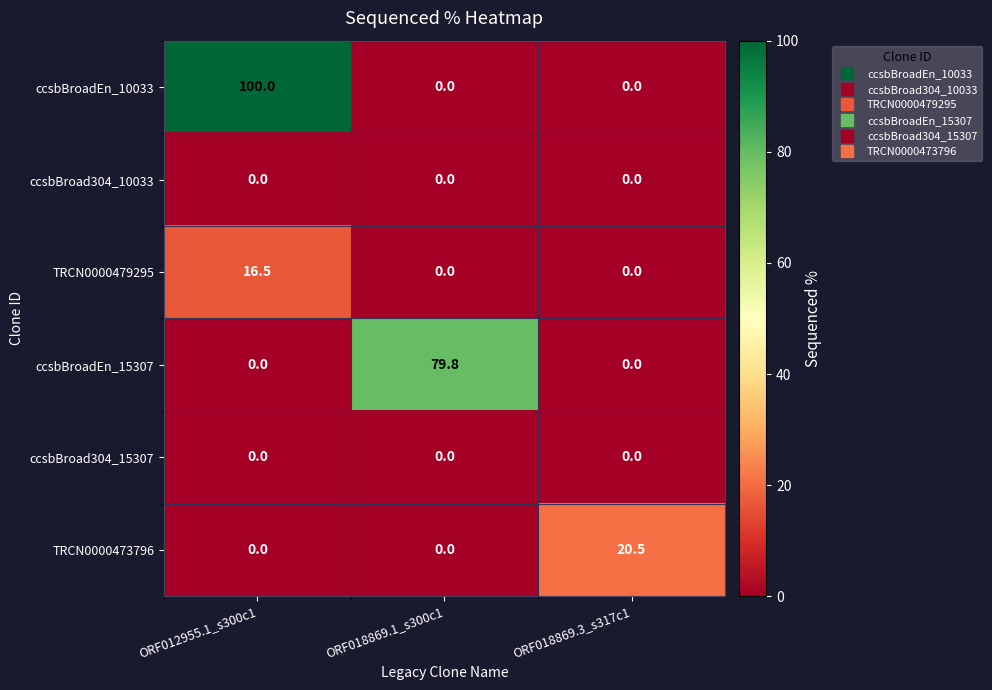

How many distinct data groups are displayed?

6